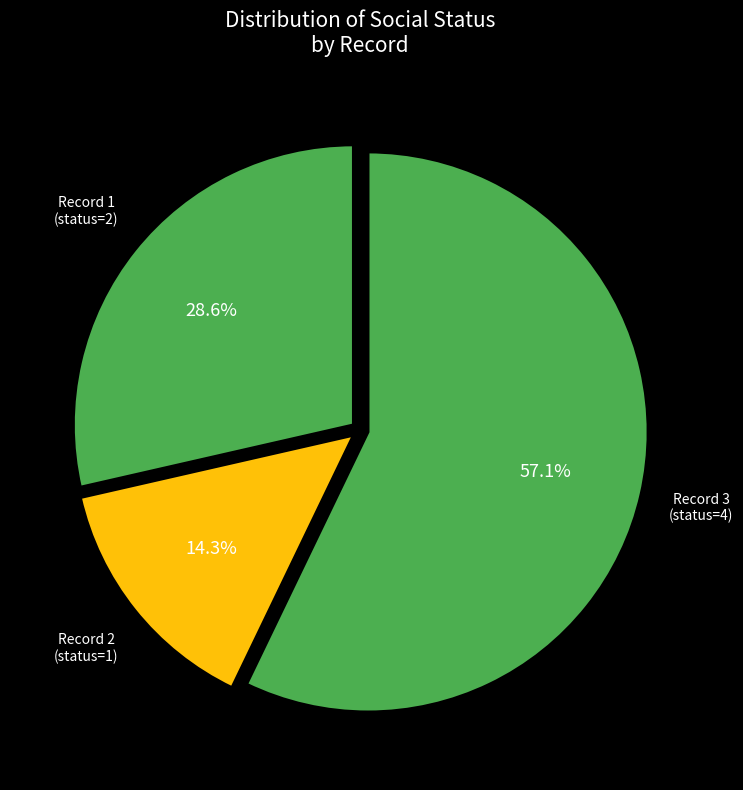

To the nearest percent, what is the average slice percentage?

33%